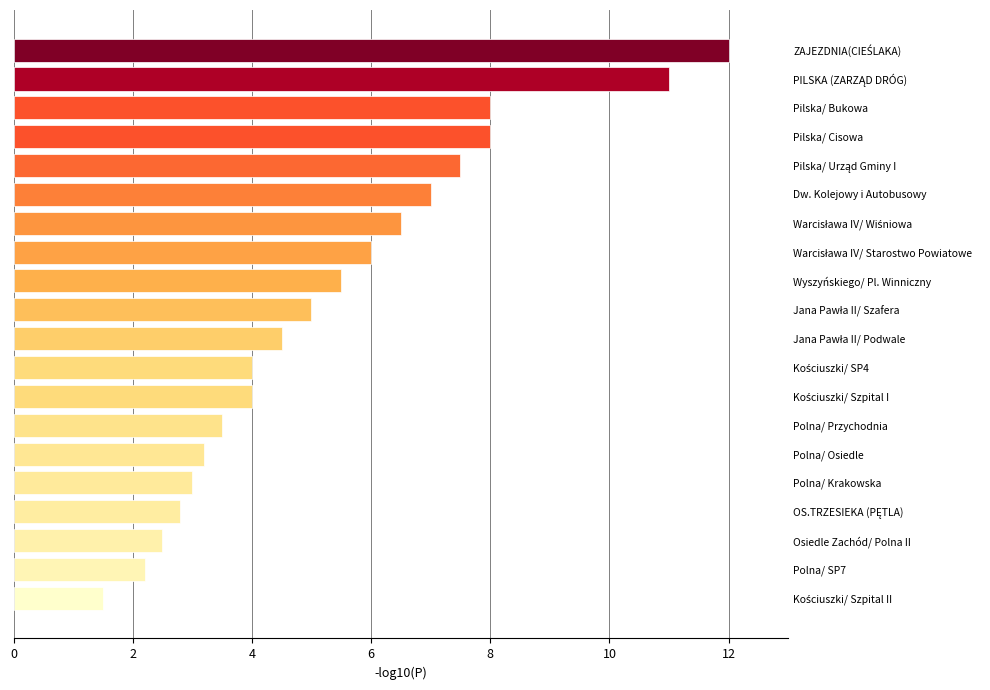

What is the smallest value displayed?

1.5